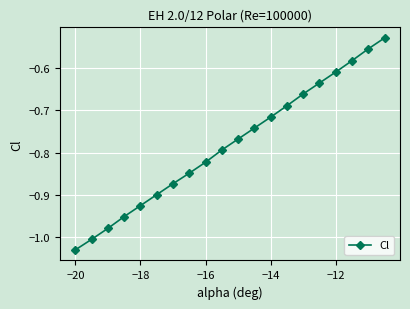

What is the difference between the second highest and second lowest values?

0.5